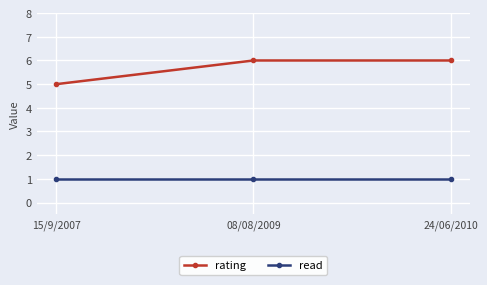

At how many categories does at least one series exceed 3?

3